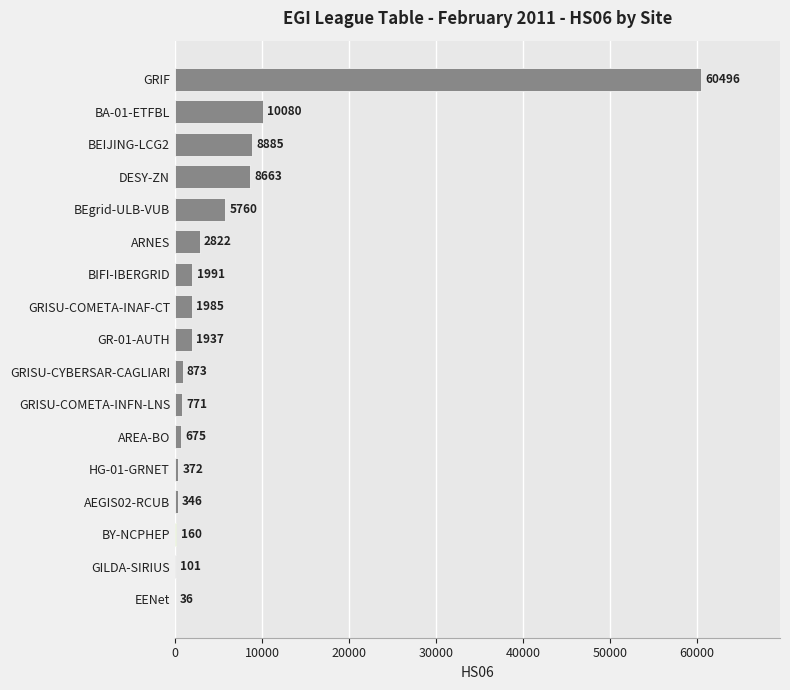

What is the sum of all values?

105953